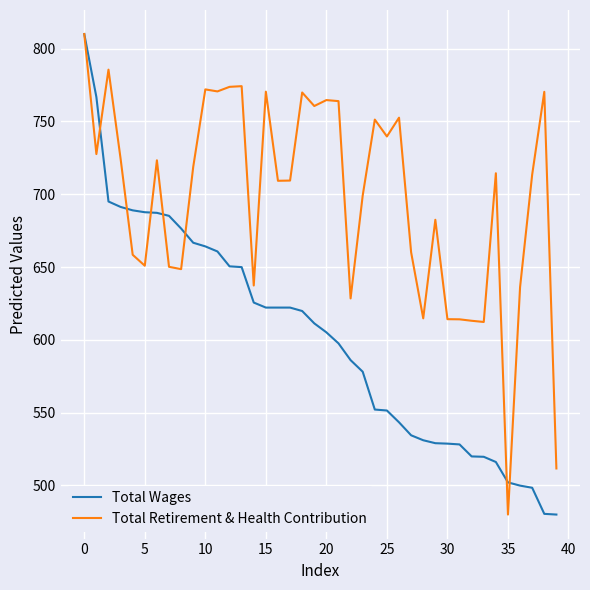

How many lines are shown in the chart?

2